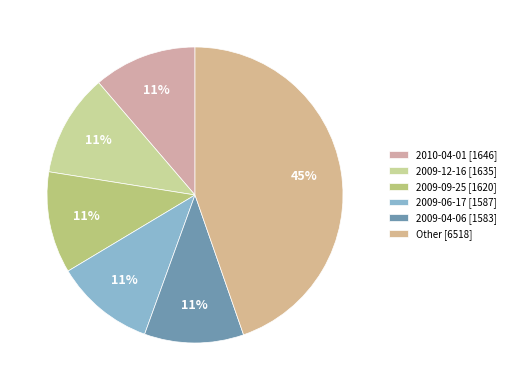

To the nearest percent, what is the average slice percentage?

17%